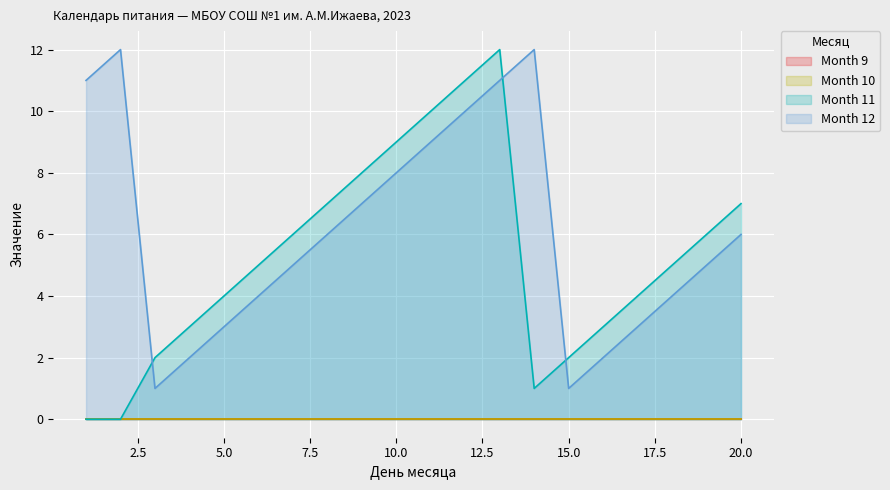

How many categories are shown in the chart?

20